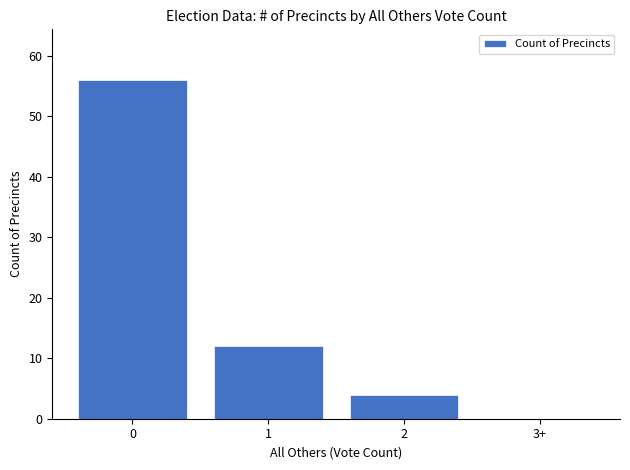

What is the maximum value shown in the chart?

56